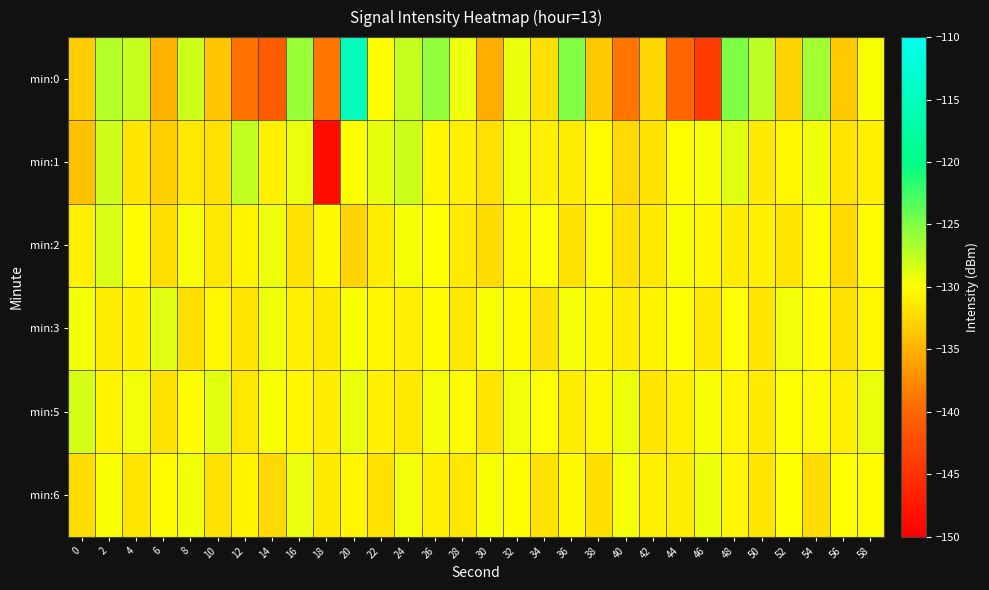

What is the spread (max minus min) of values at 50?

4.3